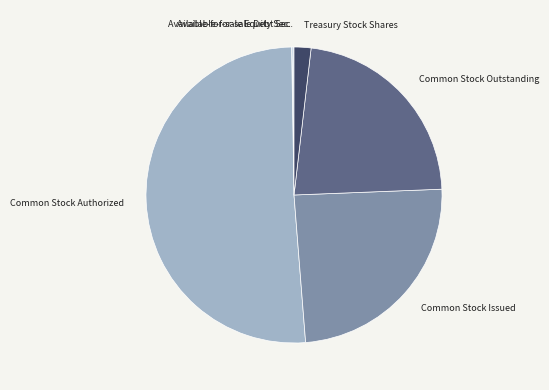

Rank the categories by value from lowest to highest.

Available-for-sale Equity Securities, Available-for-sale Debt Securities, Treasury Stock Shares, Common Stock Shares Outstanding, Common Stock Shares Issued, Common Stock Shares Authorized